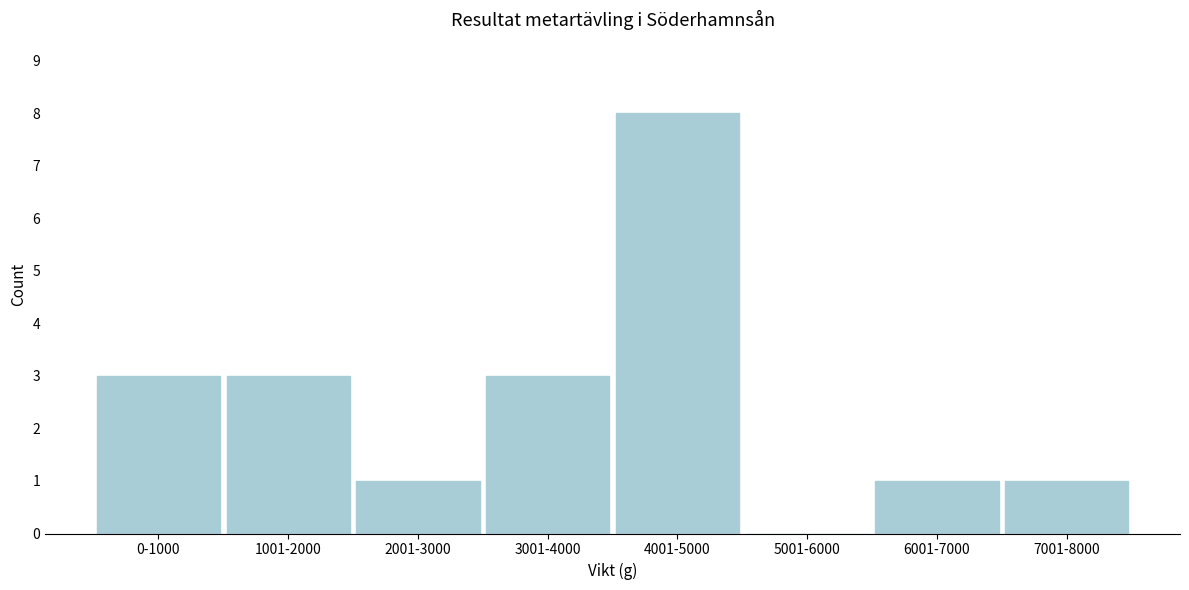

Reading right to left, list all the values displayed in this chart.

7001-8000=1	6001-7000=1	5001-6000=0	4001-5000=8	3001-4000=3	2001-3000=1	1001-2000=3	0-1000=3